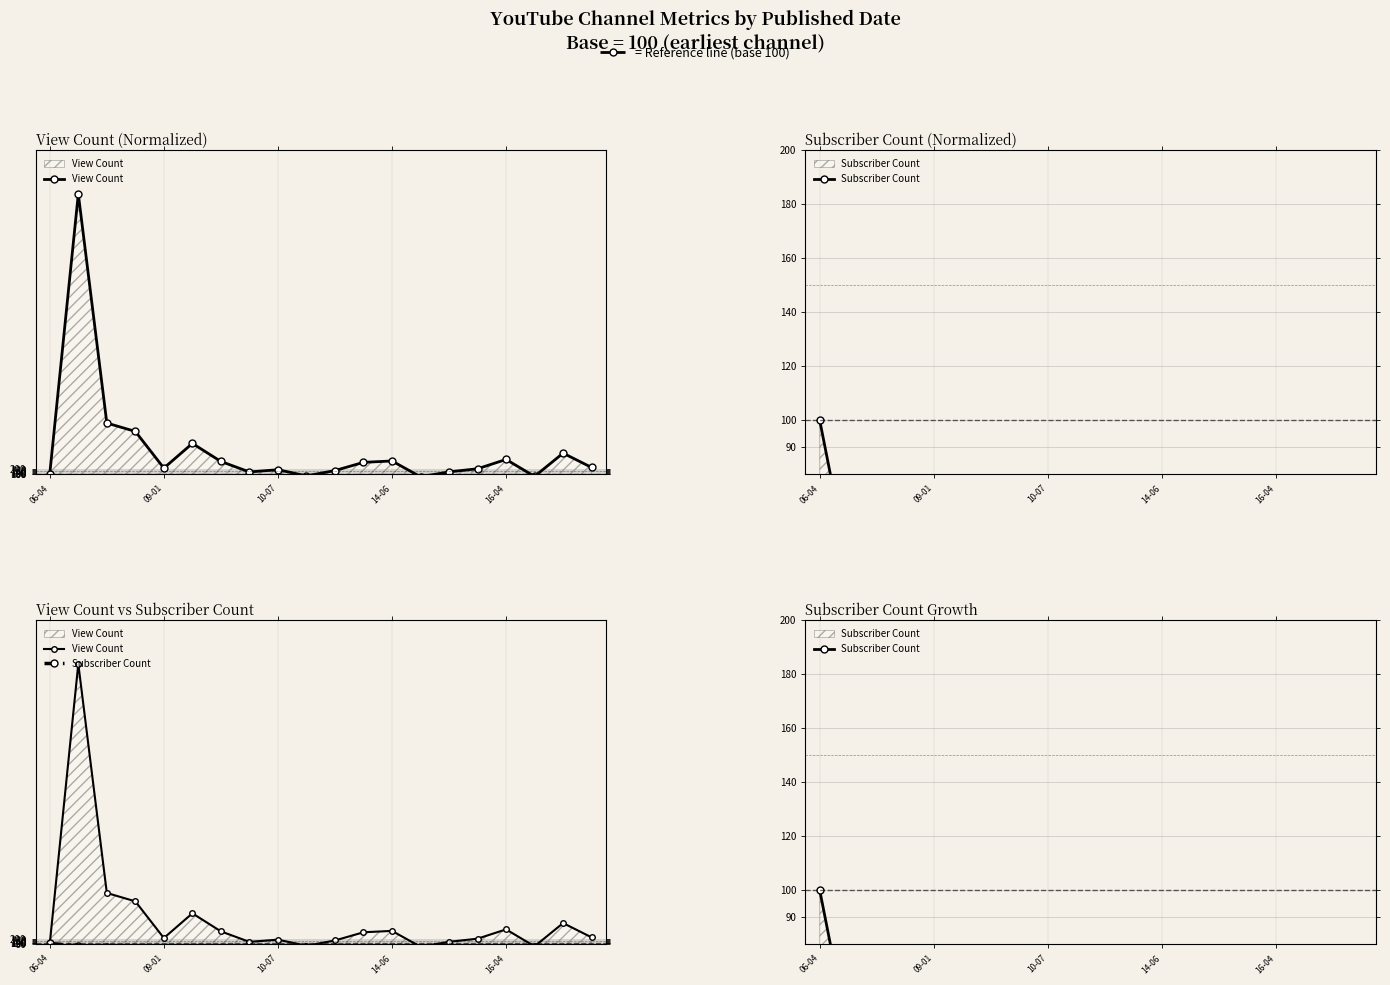

True or false: View Count has a value of 354.3 at 6.

True